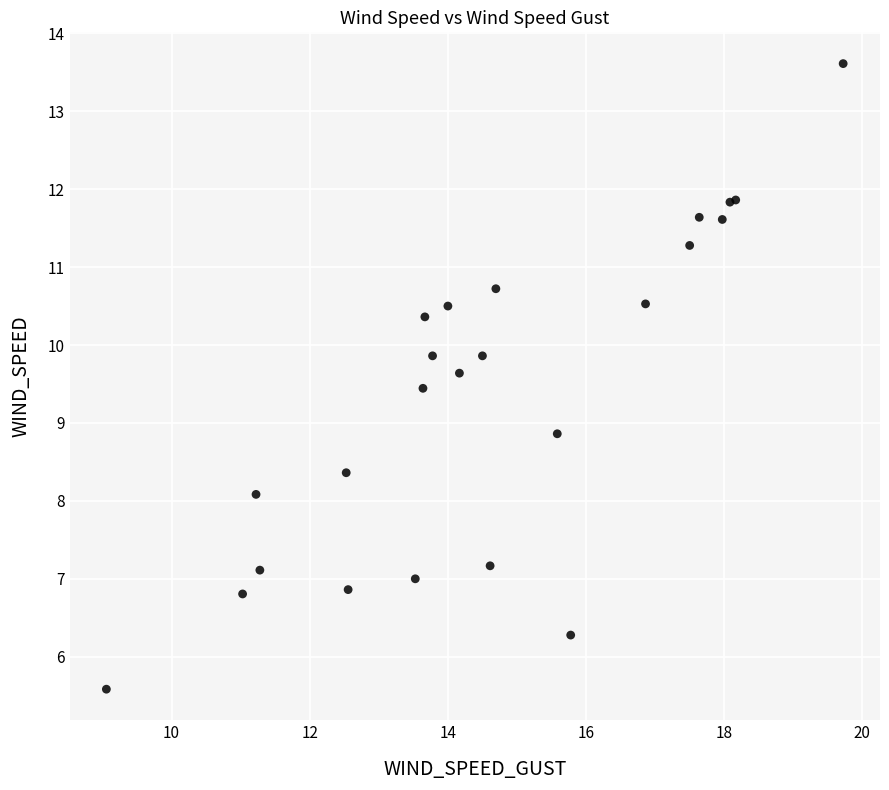

What Y value in the scatter plot is closest to 9?

8.9